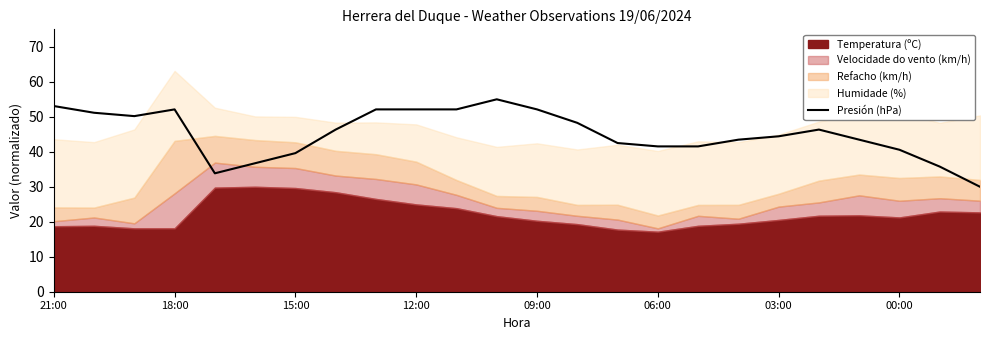

The value of Presión (hPa) at 09:00 is 52.1. True or false?

True